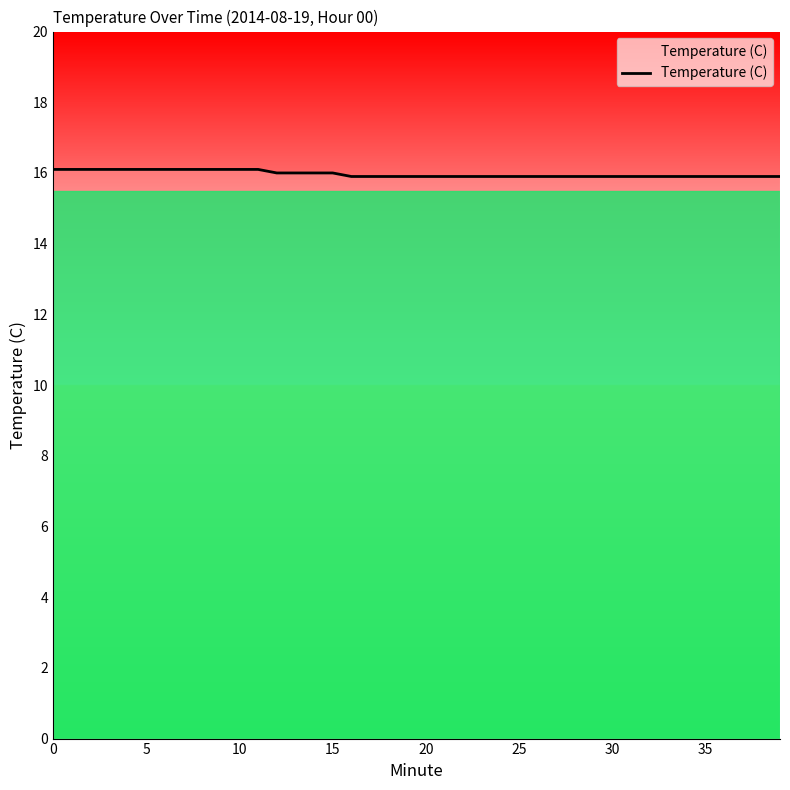

What is the greatest value displayed?

16.1